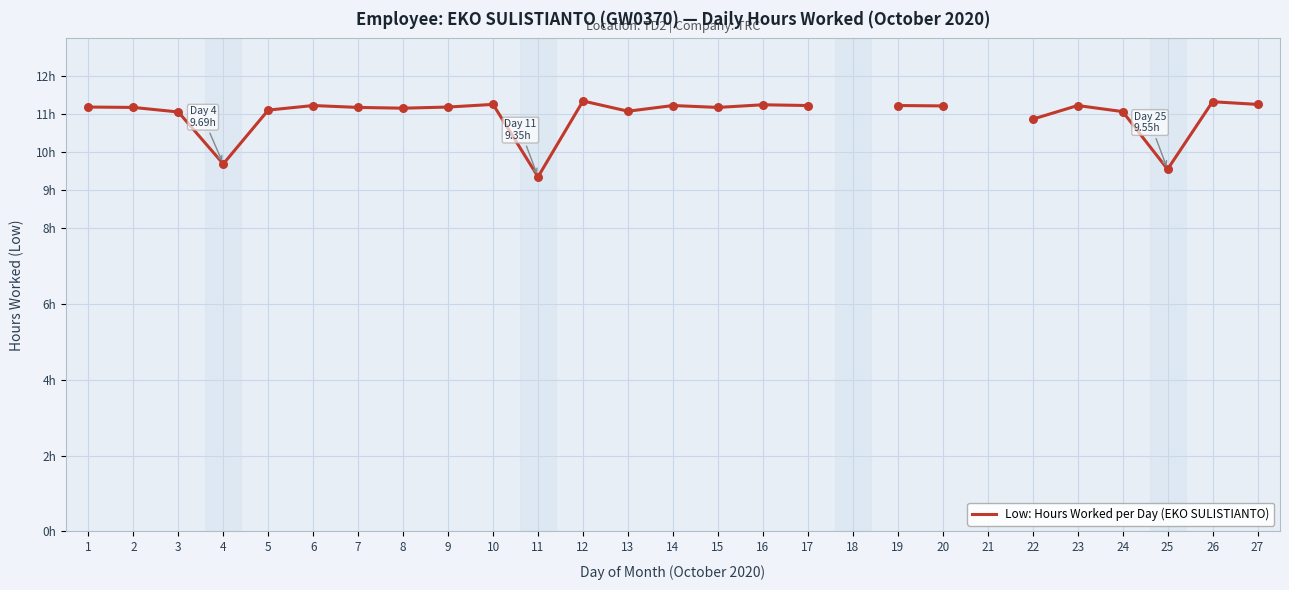

Approximately how many times larger is the value at 2 compared to 17?

1.0